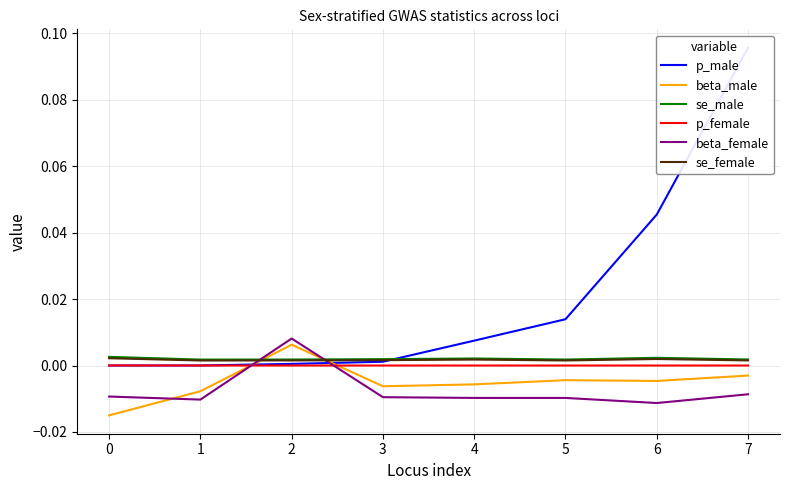

True or false: beta_male has more than 0 points higher than both neighbors.

True